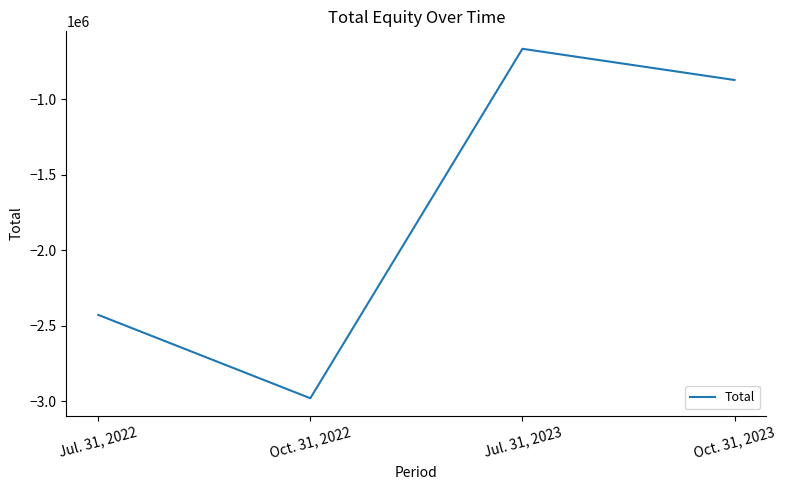

How many distinct data groups are displayed?

1